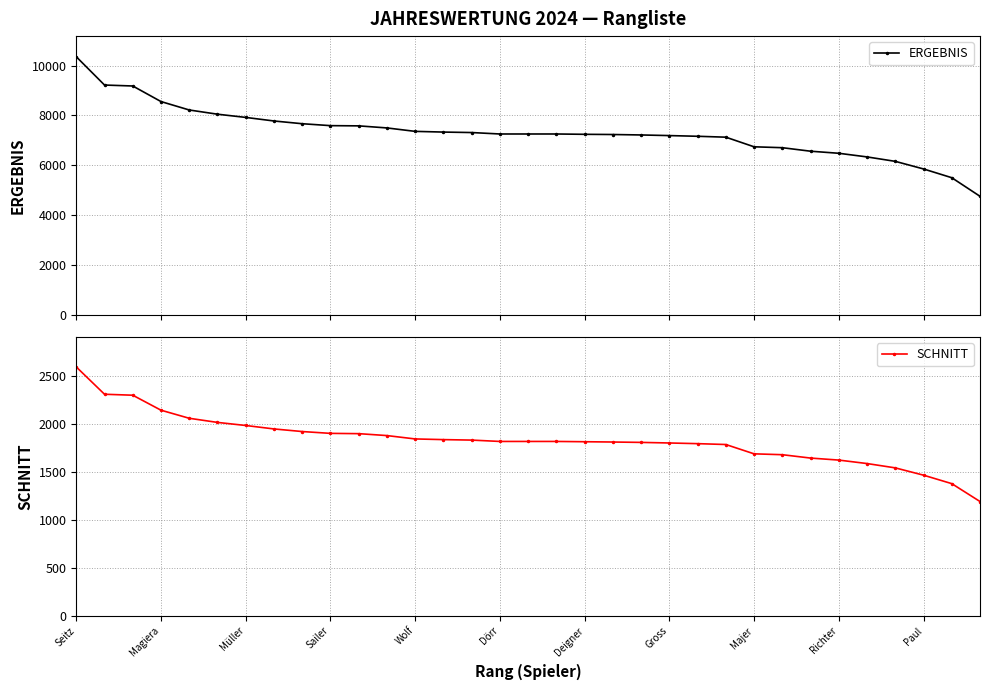

How many data points in ERGEBNIS are less than 7255?

15